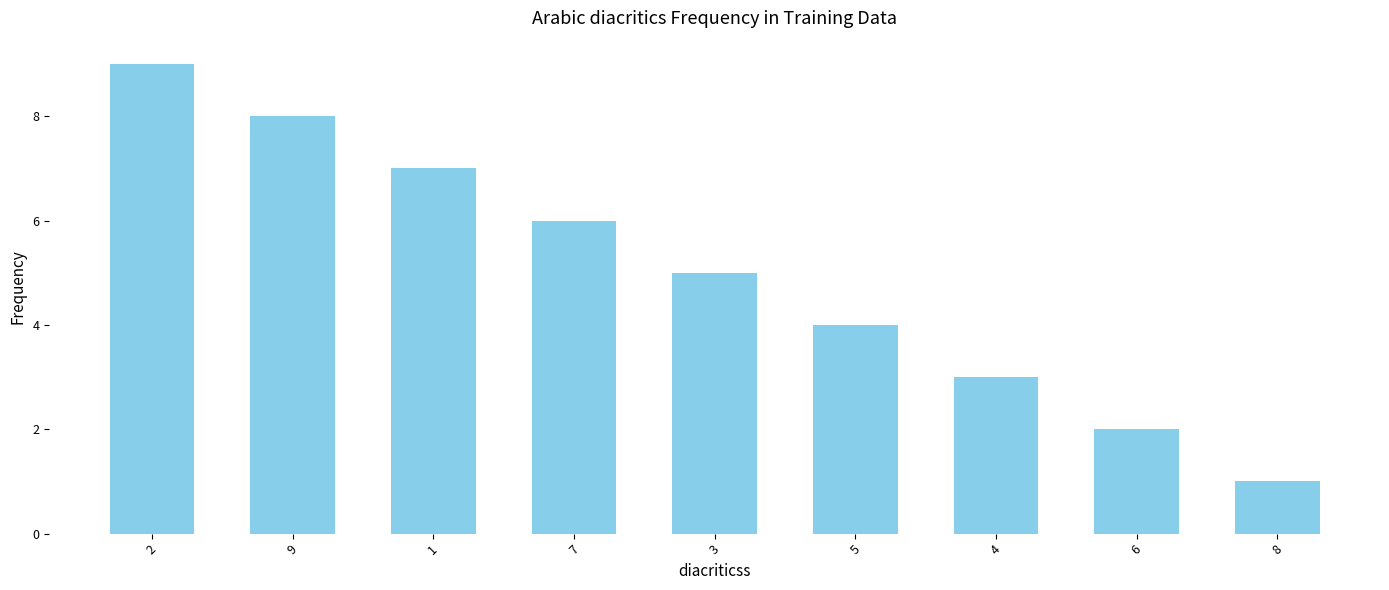

The chart shows a value of 3 at 4. True or false?

True